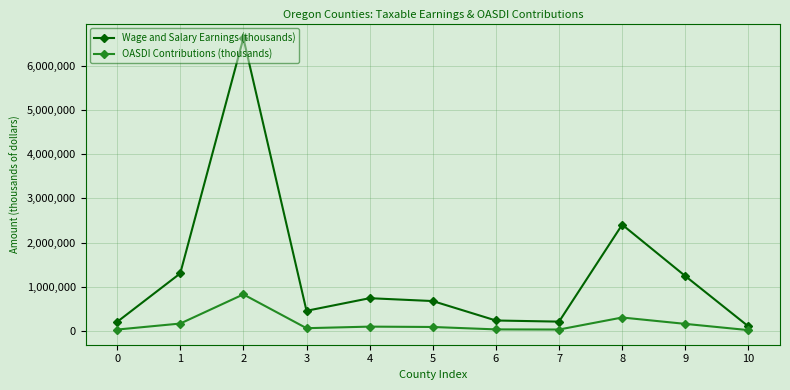

What is the value of the Wage and Salary Earnings (thousands) point at the 9th from the left?

2405144